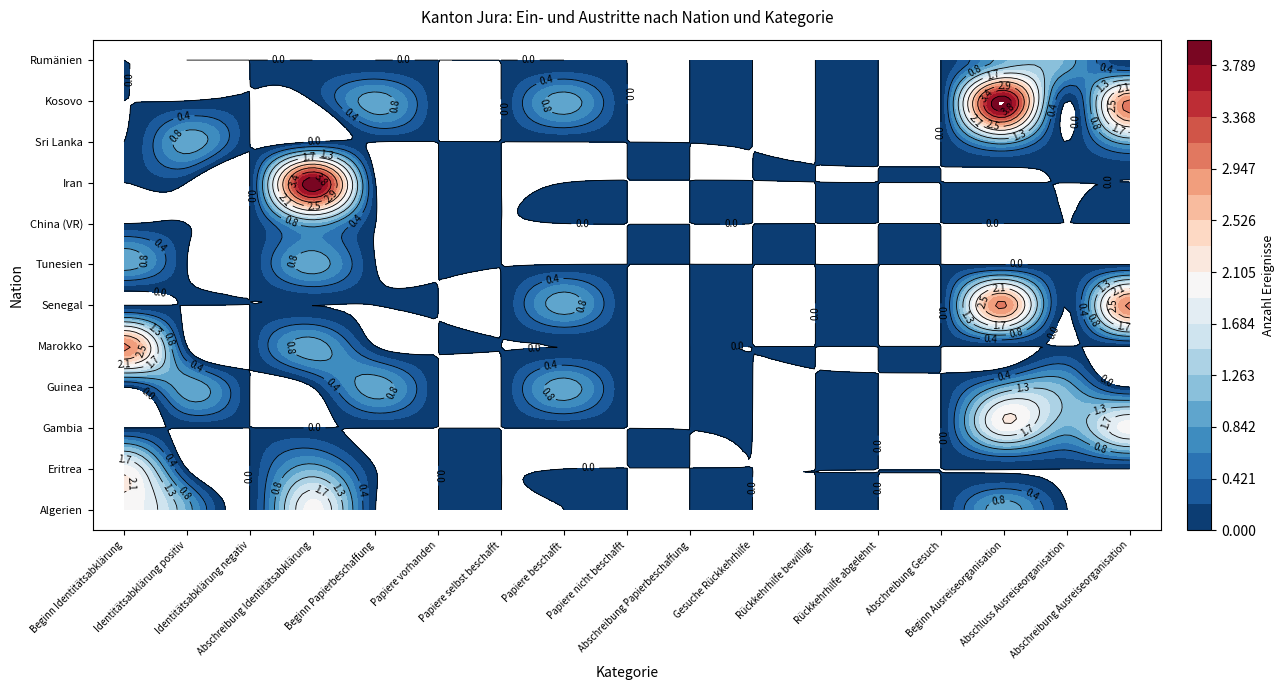

Reading left to right, transcribe all the data shown in this chart.

Algerien: 0=2	1=1	2=0	3=2	4=0	5=0	6=0	7=0	8=0	9=0	10=0	11=0	12=0	13=0	14=1	15=0	16=0
Eritrea: 0=2	1=0	2=0	3=1	4=0	5=0	6=0	7=0	8=0	9=0	10=0	11=0	12=0	13=0	14=0	15=0	16=0
Gambia: 0=0	1=0	2=0	3=0	4=0	5=0	6=0	7=0	8=0	9=0	10=0	11=0	12=0	13=0	14=2	15=1	16=2
Guinea: 0=0	1=1	2=0	3=0	4=1	5=0	6=0	7=1	8=0	9=0	10=0	11=0	12=0	13=0	14=1	15=1	16=0
Marokko: 0=3	1=0	2=0	3=1	4=0	5=0	6=0	7=0	8=0	9=0	10=0	11=0	12=0	13=0	14=0	15=0	16=0
Senegal: 0=0	1=0	2=0	3=0	4=0	5=0	6=0	7=1	8=0	9=0	10=0	11=0	12=0	13=0	14=3	15=0	16=3
Tunesien: 0=1	1=0	2=0	3=1	4=0	5=0	6=0	7=0	8=0	9=0	10=0	11=0	12=0	13=0	14=0	15=0	16=0
China (VR): 0=0	1=0	2=0	3=1	4=0	5=0	6=0	7=0	8=0	9=0	10=0	11=0	12=0	13=0	14=0	15=0	16=0
Iran: 0=0	1=0	2=0	3=4	4=0	5=0	6=0	7=0	8=0	9=0	10=0	11=0	12=0	13=0	14=0	15=0	16=0
Sri Lanka: 0=0	1=1	2=0	3=0	4=0	5=0	6=0	7=0	8=0	9=0	10=0	11=0	12=0	13=0	14=1	15=0	16=1
Kosovo: 0=0	1=0	2=0	3=0	4=1	5=0	6=0	7=1	8=0	9=0	10=0	11=0	12=0	13=0	14=4	15=0	16=3
Rumänien: 0=0	1=0	2=0	3=0	4=0	5=0	6=0	7=0	8=0	9=0	10=0	11=0	12=0	13=0	14=1	15=1	16=0